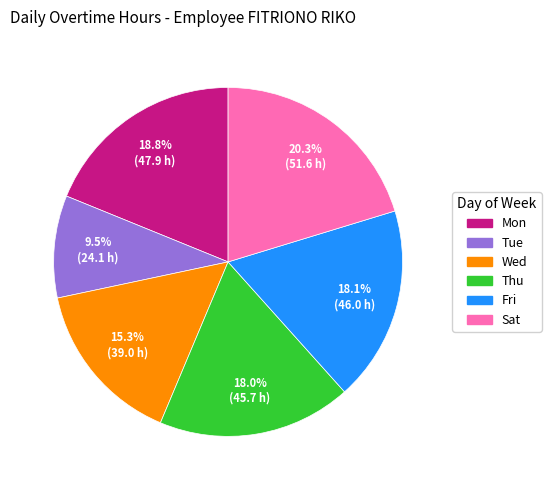

Is the sum of Wed and Thu greater than half?

No